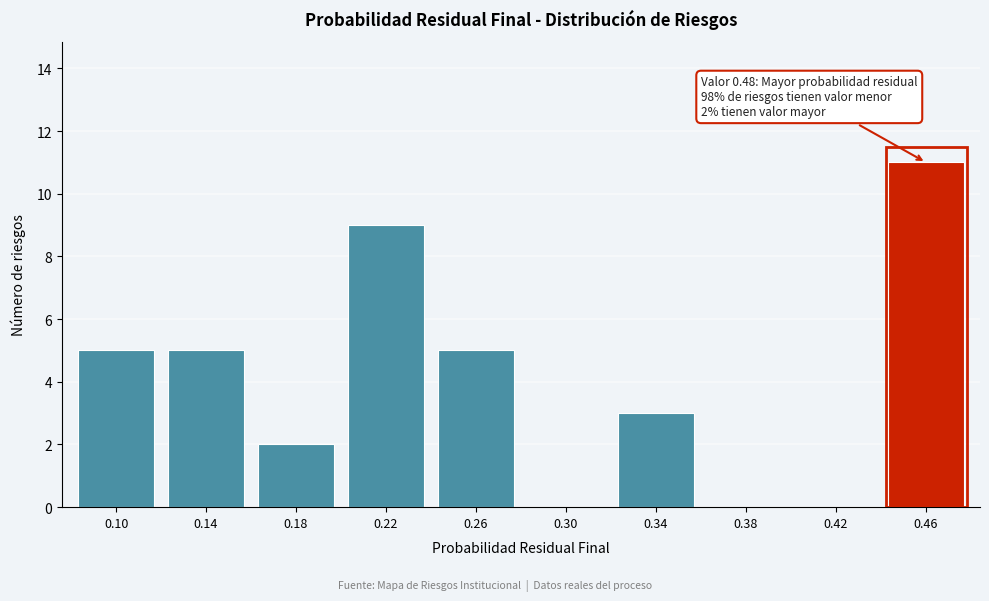

Reading left to right, extract all data points from this chart.

0.10=5	0.14=5	0.18=2	0.22=9	0.26=5	0.30=0	0.34=3	0.38=0	0.42=0	0.46=11